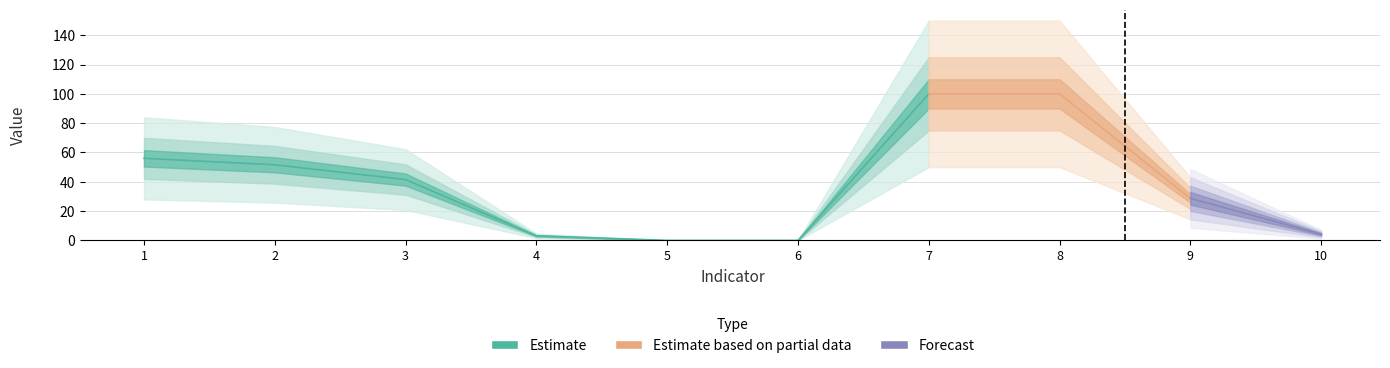

What is the maximum value shown in the chart?

100.0